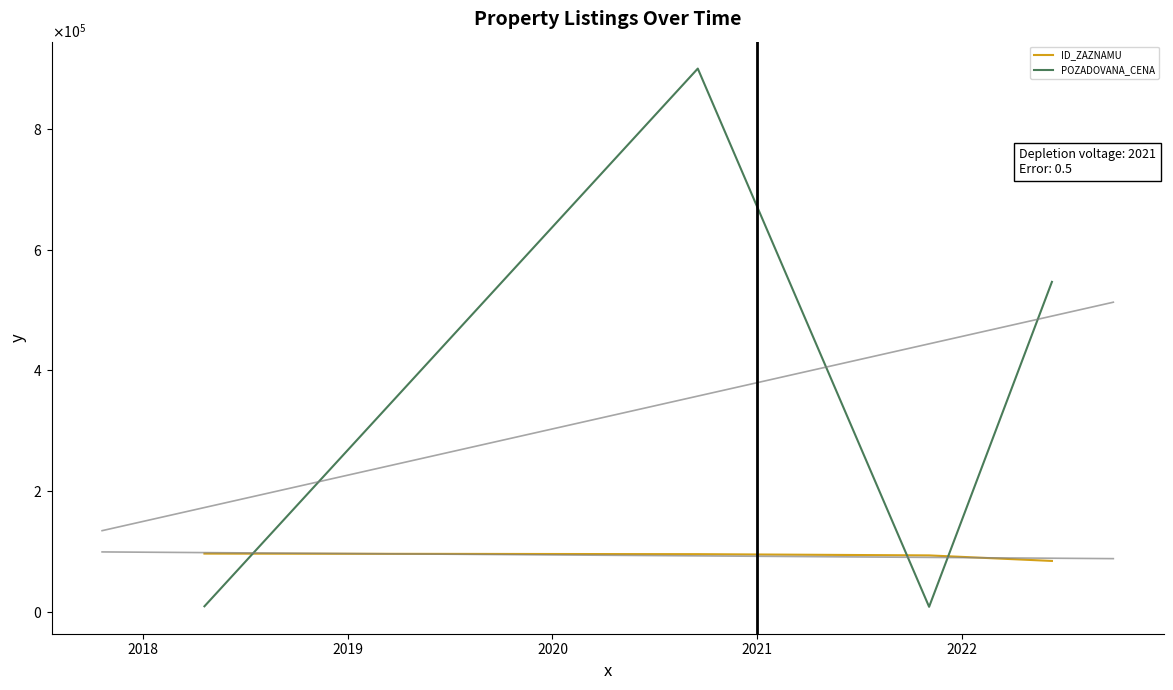

List the series in order of their peak value, highest first.

POZADOVANA_CENA, ID_ZAZNAMU